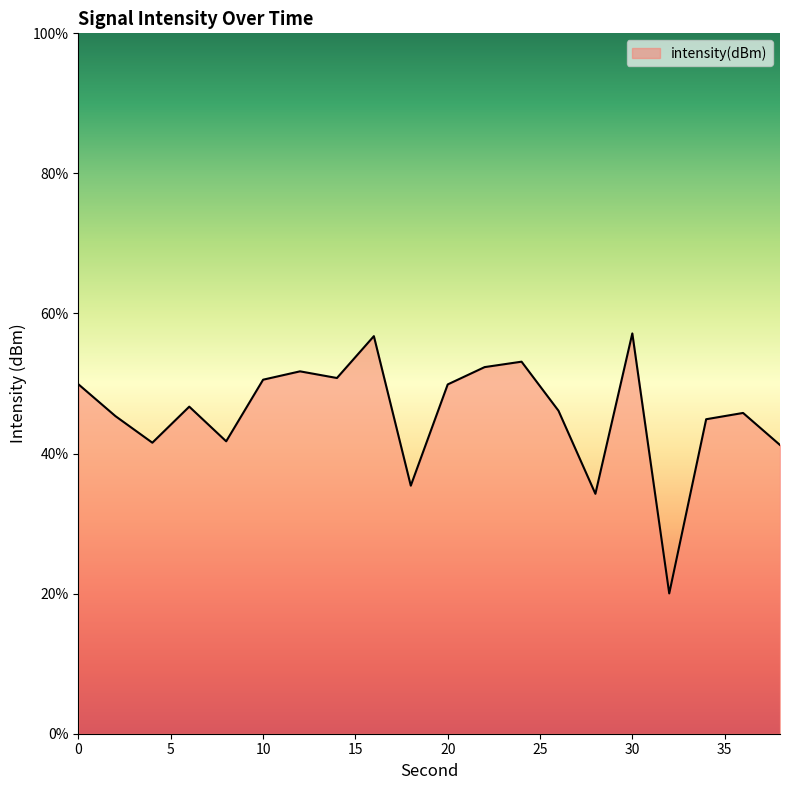

What is the difference between the maximum and minimum values?

37.1